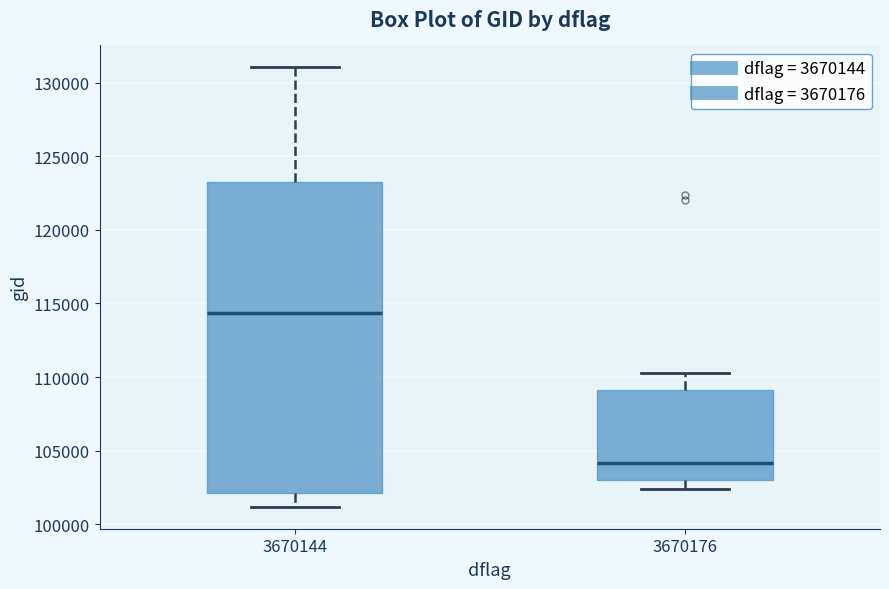

Reading left to right, read every box against the y-axis: the position of its median line, the range the box covers, and the ends of its whiskers. The values are not printed on the chart, so give them approximately, as read against the axis.

3670144: median 114500, box 102000 to 123000, whiskers 101000 to 131000
3670176: median 104000, box 103000 to 109000, whiskers 102500 to 110500